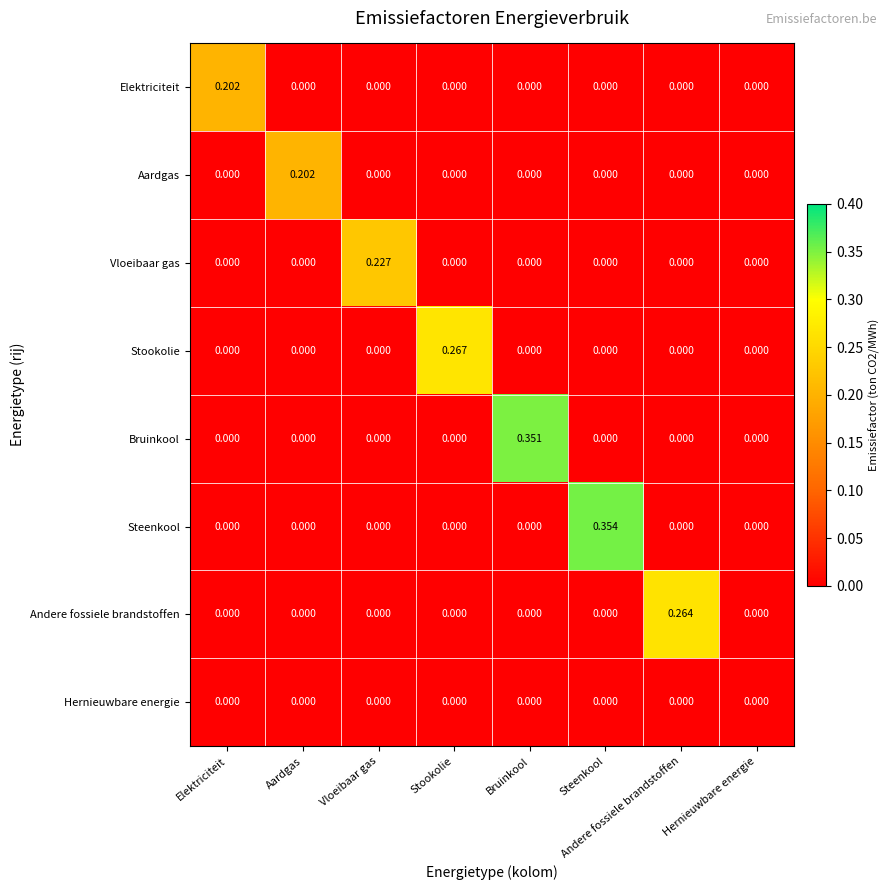

Which series has the widest spread of values?

Steenkool